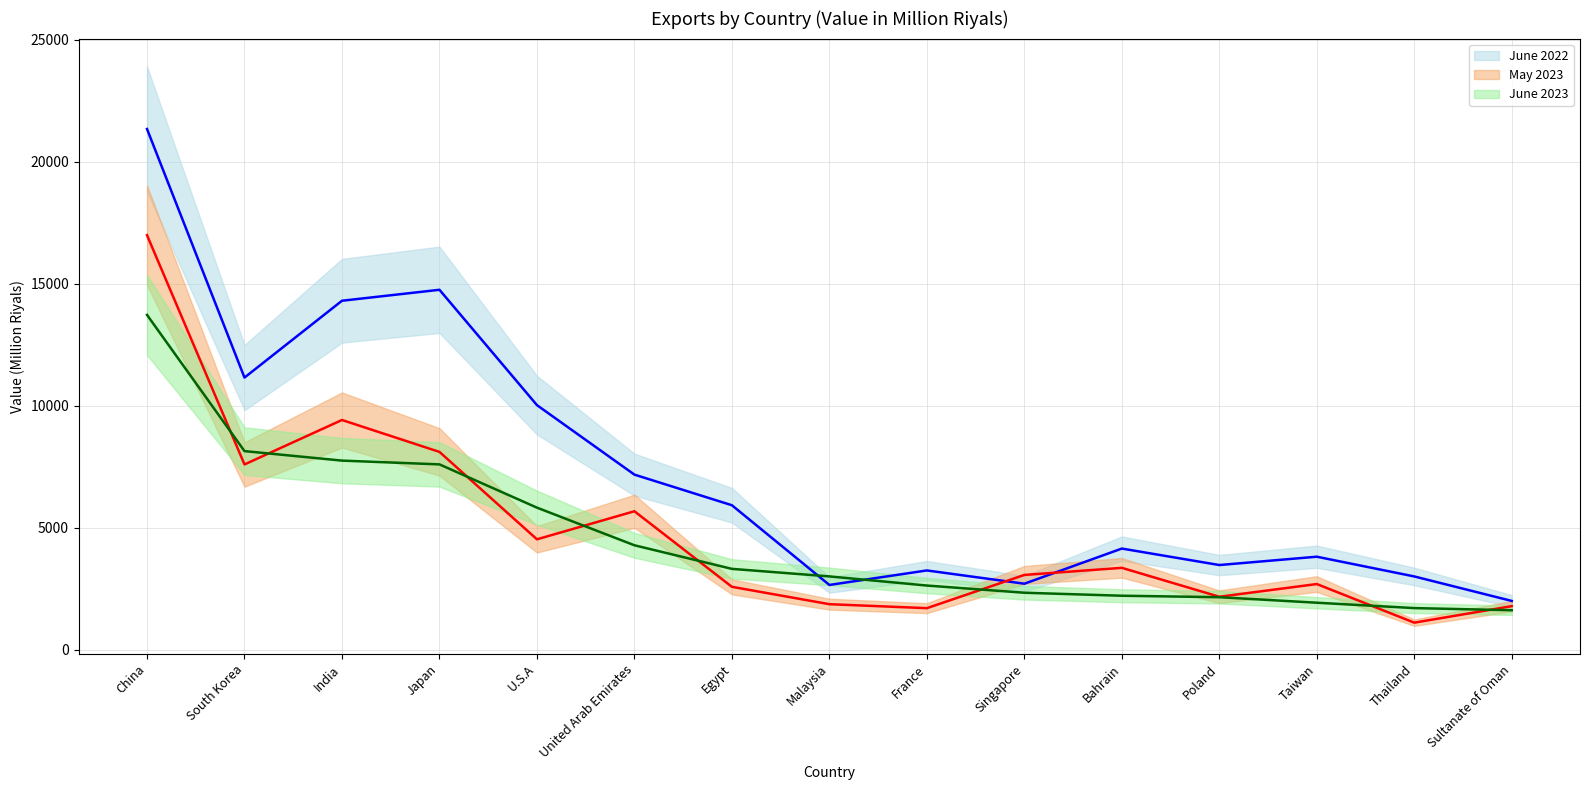

Which series ends up on top after the final intersection of June 2022 and June 2023?

June 2022